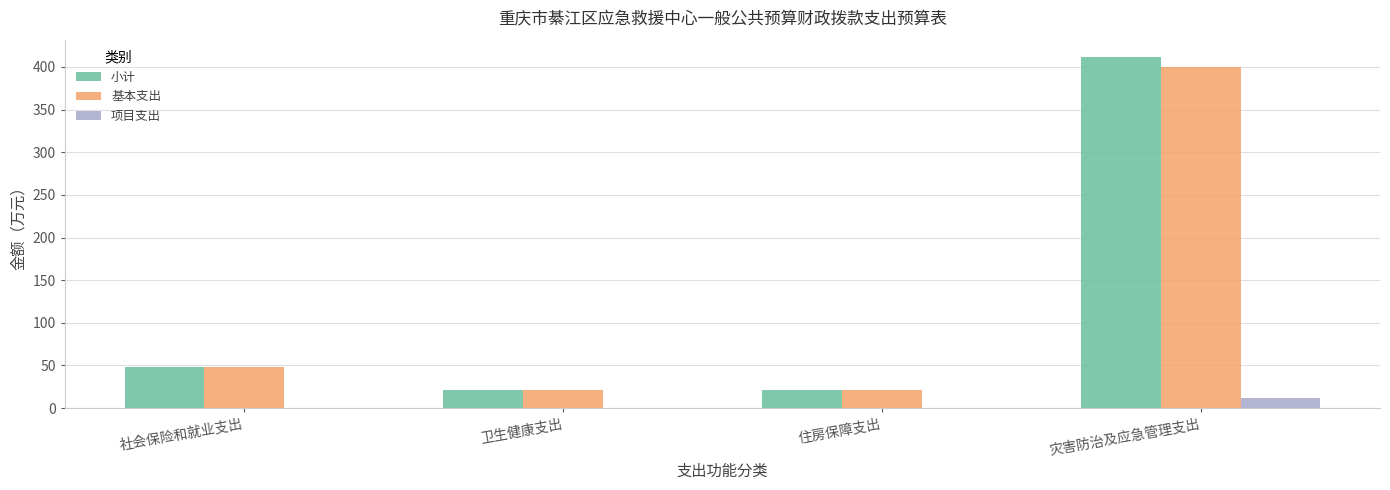

At which category is the sum across all series the highest?

灾害防治及应急管理支出